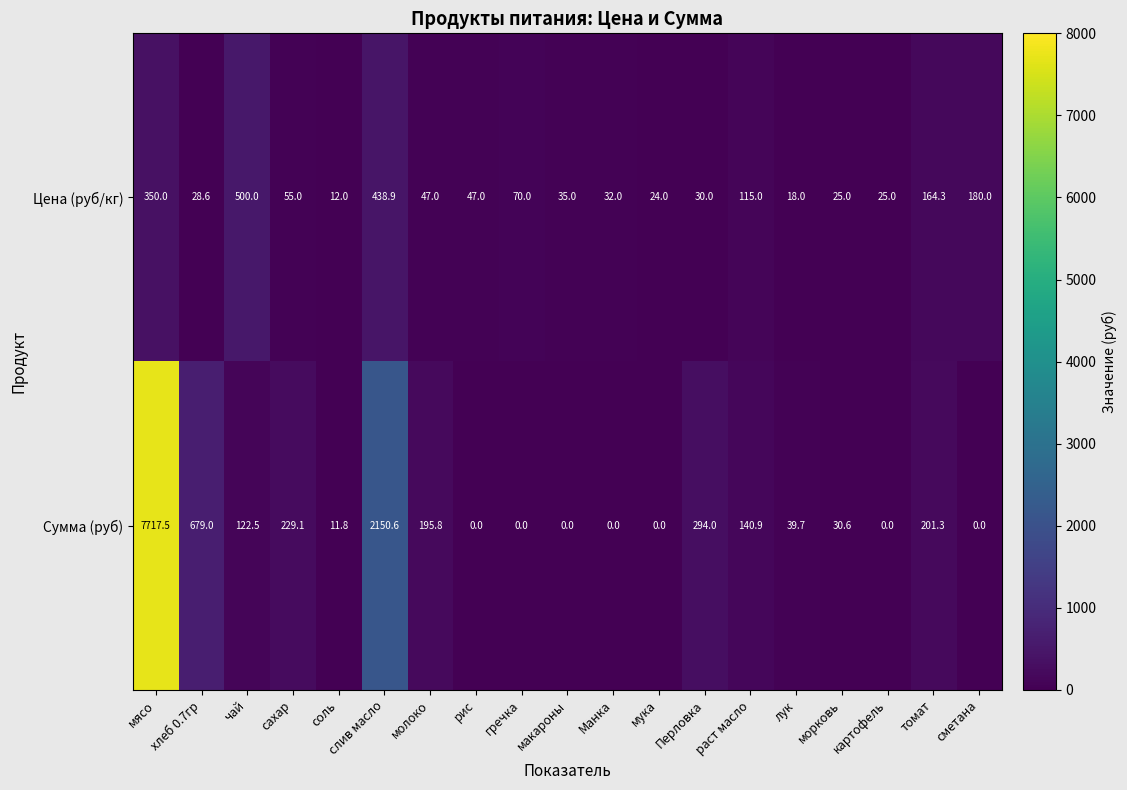

The value of Цена (руб/кг) at гречка is 120.8. True or false?

False